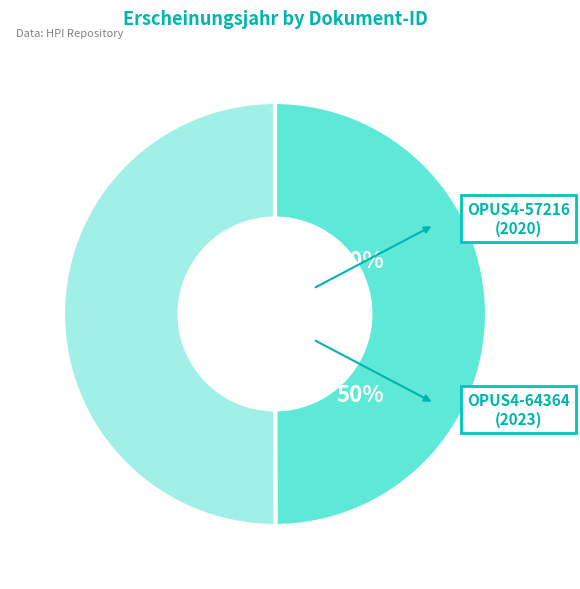

Is the sum of OPUS4-64364 and OPUS4-57216 greater than half?

Yes